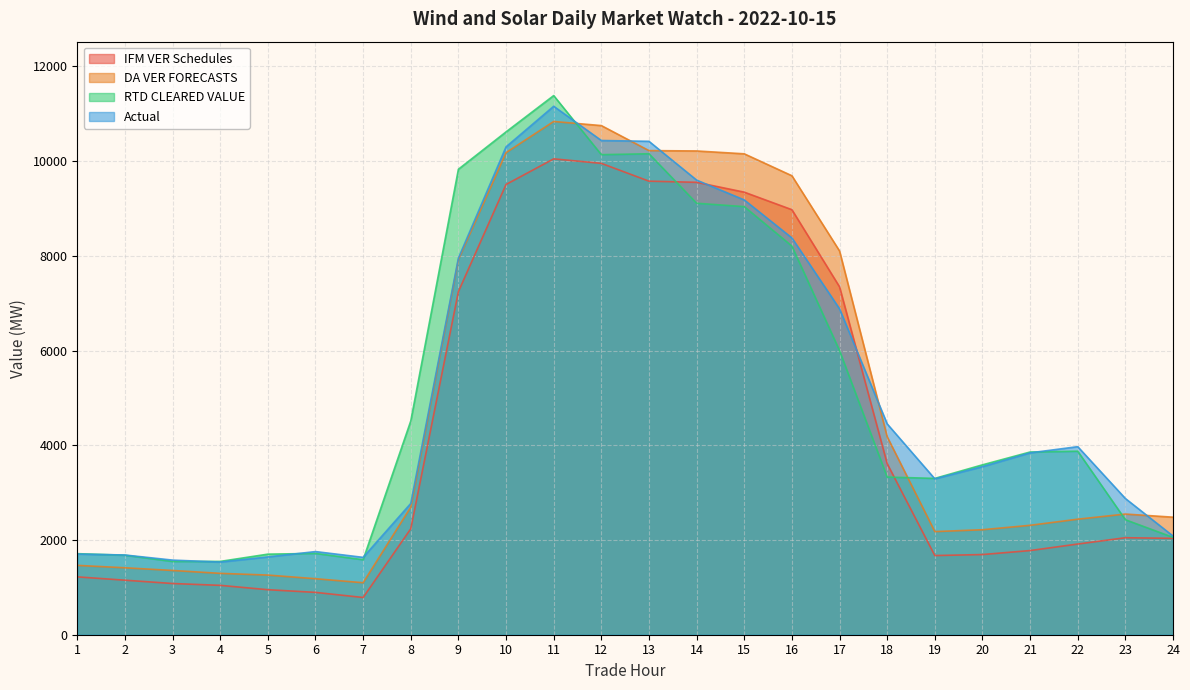

How many series are shown in this chart?

4